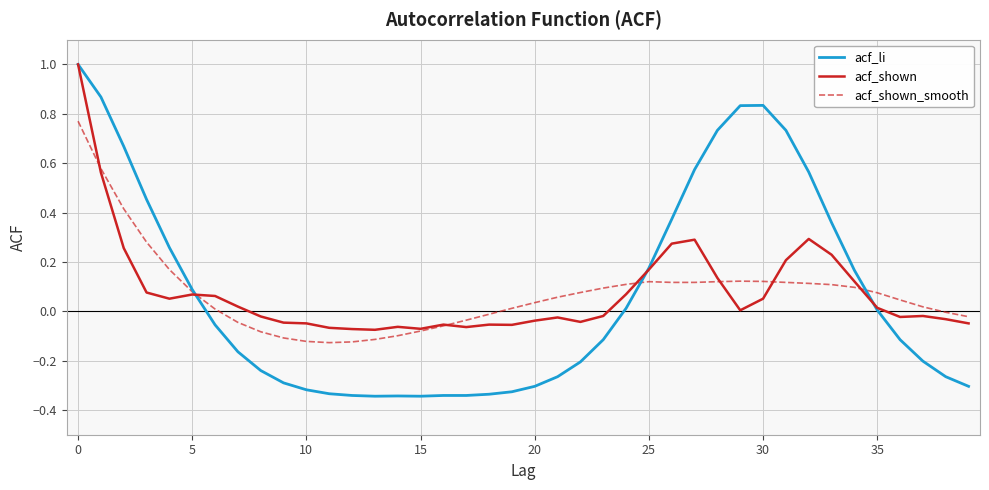

Which series has the largest range (max minus min)?

acf_li